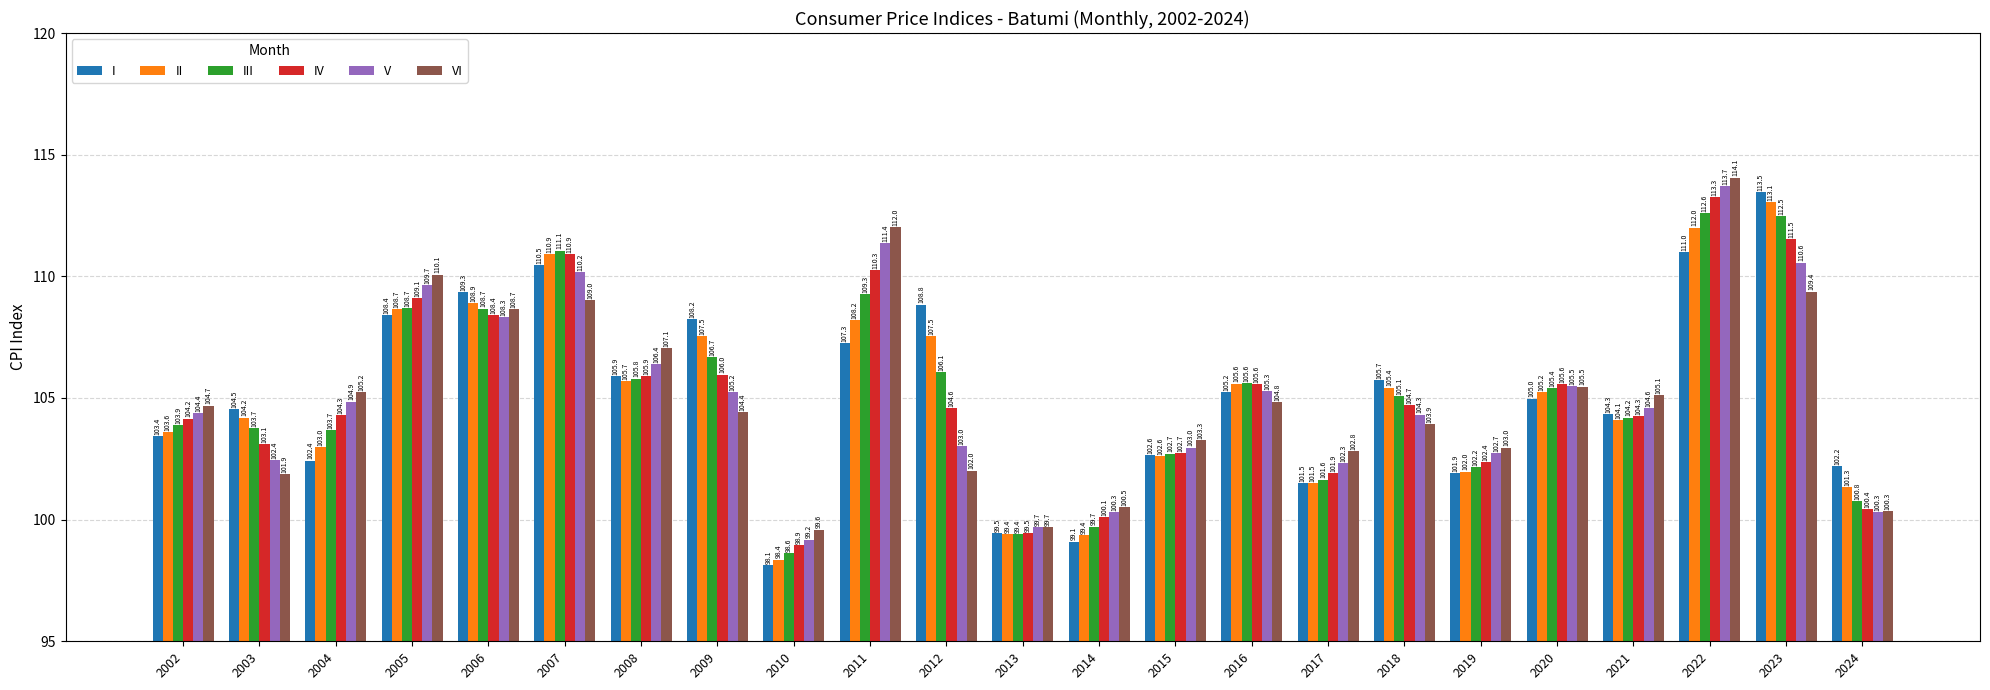

What is the value of the VI bar at the 14th from the left?

103.3